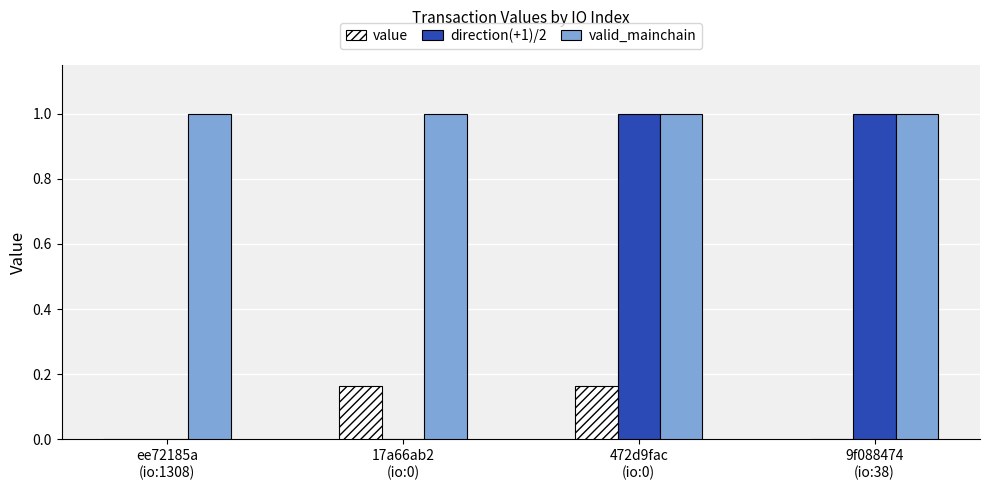

Which series has the largest total across all categories?

valid_mainchain